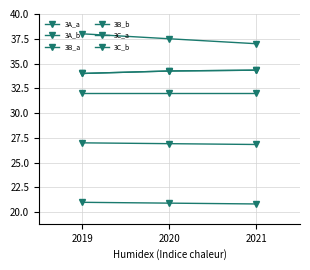

What is the sum of the 3C_a values at 2019 and 2021?

68.3